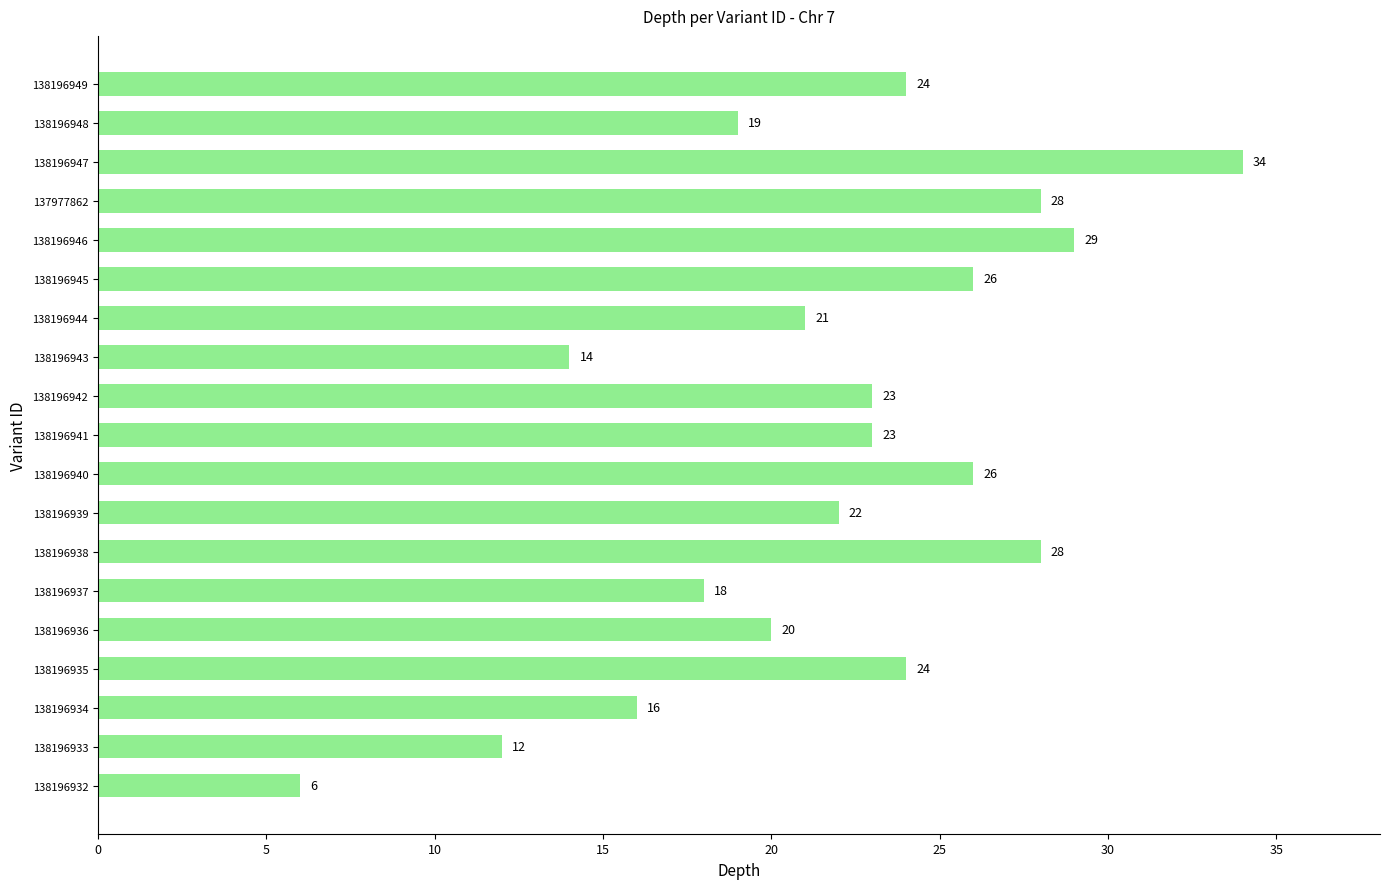

What is the sum of all values?

413